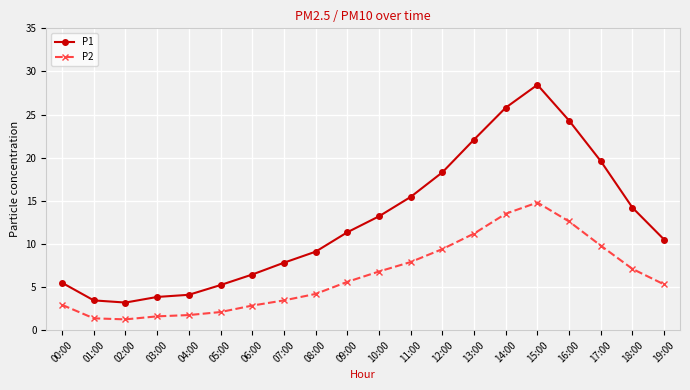

List the series in order of their overall mean, highest first.

P1, P2